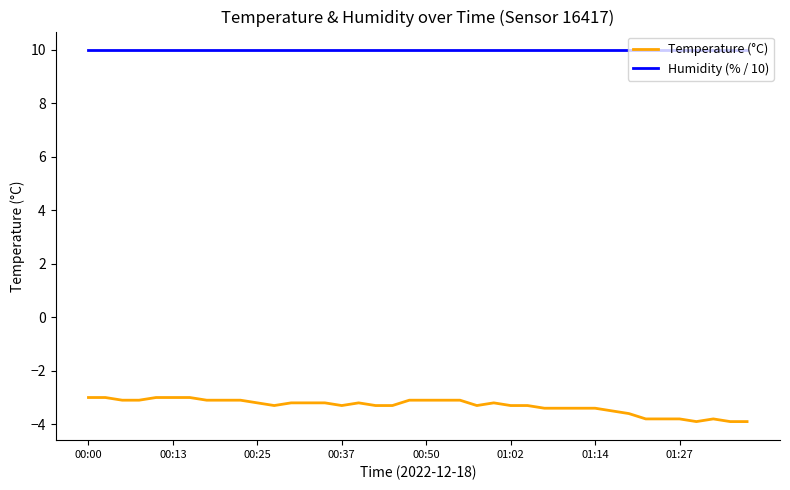

What is the maximum value shown in the chart?

10.0